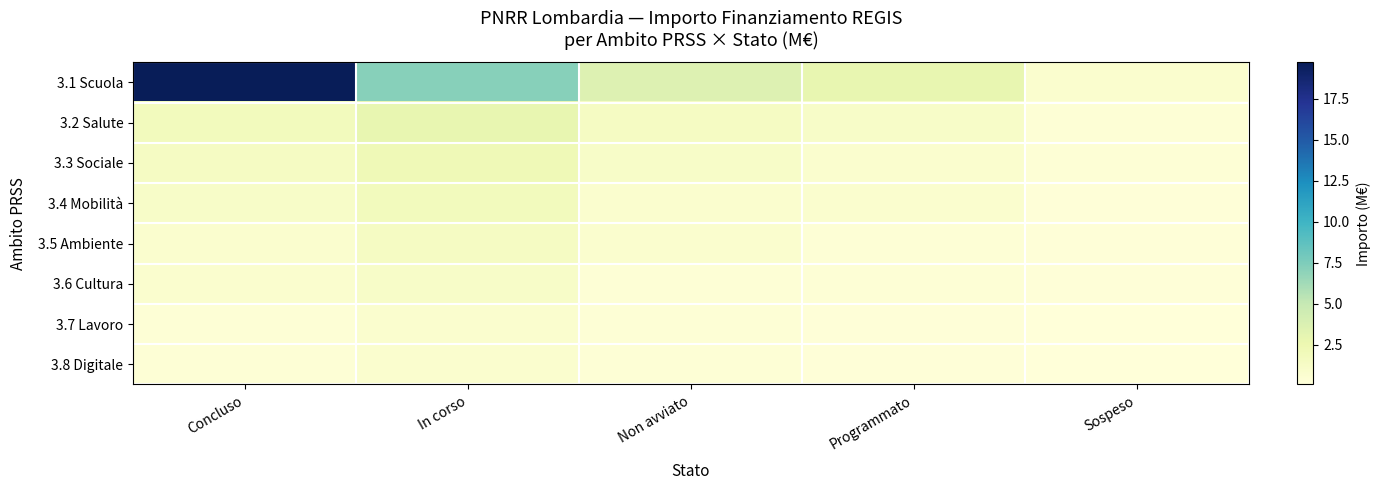

Reading left to right, list all the values displayed in this chart.

3.1 Scuola: Concluso=19.7	In corso=7.2	Non avviato=3.6	Programmato=2.9	Sospeso=0.7
3.2 Salute: Concluso=1.8	In corso=2.9	Non avviato=1.4	Programmato=1.1	Sospeso=0.4
3.3 Sociale: Concluso=1.4	In corso=2.2	Non avviato=1.1	Programmato=0.7	Sospeso=0.4
3.4 Mobilità: Concluso=1.1	In corso=1.8	Non avviato=0.7	Programmato=0.7	Sospeso=0.2
3.5 Ambiente: Concluso=0.7	In corso=1.4	Non avviato=0.7	Programmato=0.4	Sospeso=0.2
3.6 Cultura: Concluso=0.7	In corso=1.1	Non avviato=0.4	Programmato=0.4	Sospeso=0.2
3.7 Lavoro: Concluso=0.4	In corso=0.7	Non avviato=0.4	Programmato=0.2	Sospeso=0.1
3.8 Digitale: Concluso=0.4	In corso=0.7	Non avviato=0.4	Programmato=0.2	Sospeso=0.1